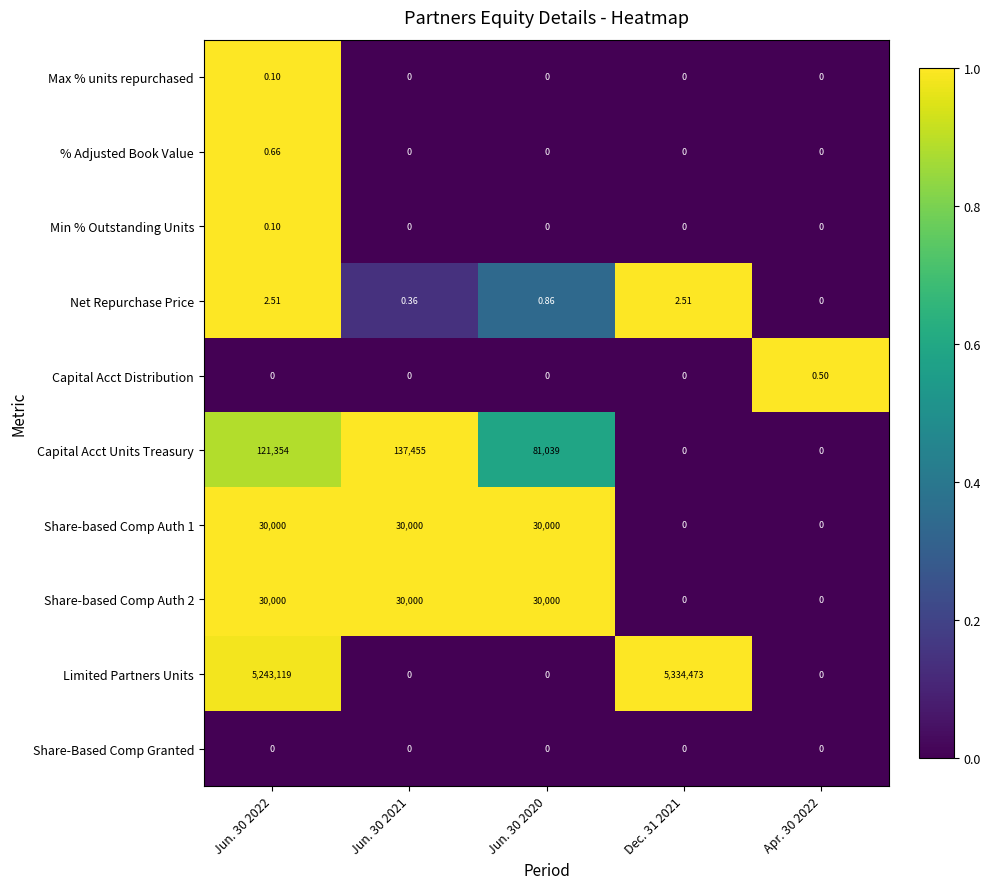

Is the value of Net Repurchase Price at Jun. 30 2020 greater than the value of Capital Acct Units Treasury at Jun. 30 2021?

No